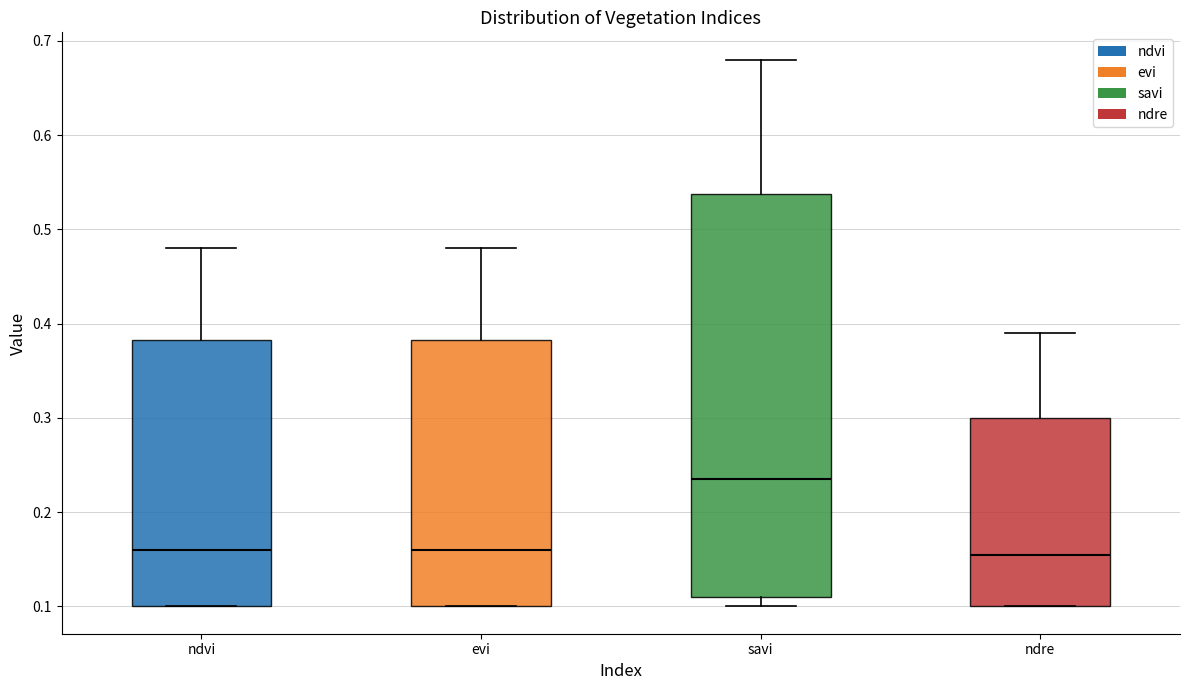

Reading left to right, read every box against the y-axis: the position of its median line, the range the box covers, and the ends of its whiskers. The values are not printed on the chart, so give them approximately, as read against the axis.

ndvi: median 0.16, box 0.10 to 0.38, whiskers 0.10 to 0.48
evi: median 0.16, box 0.10 to 0.38, whiskers 0.10 to 0.48
savi: median 0.24, box 0.11 to 0.54, whiskers 0.10 to 0.68
ndre: median 0.16, box 0.10 to 0.30, whiskers 0.10 to 0.39